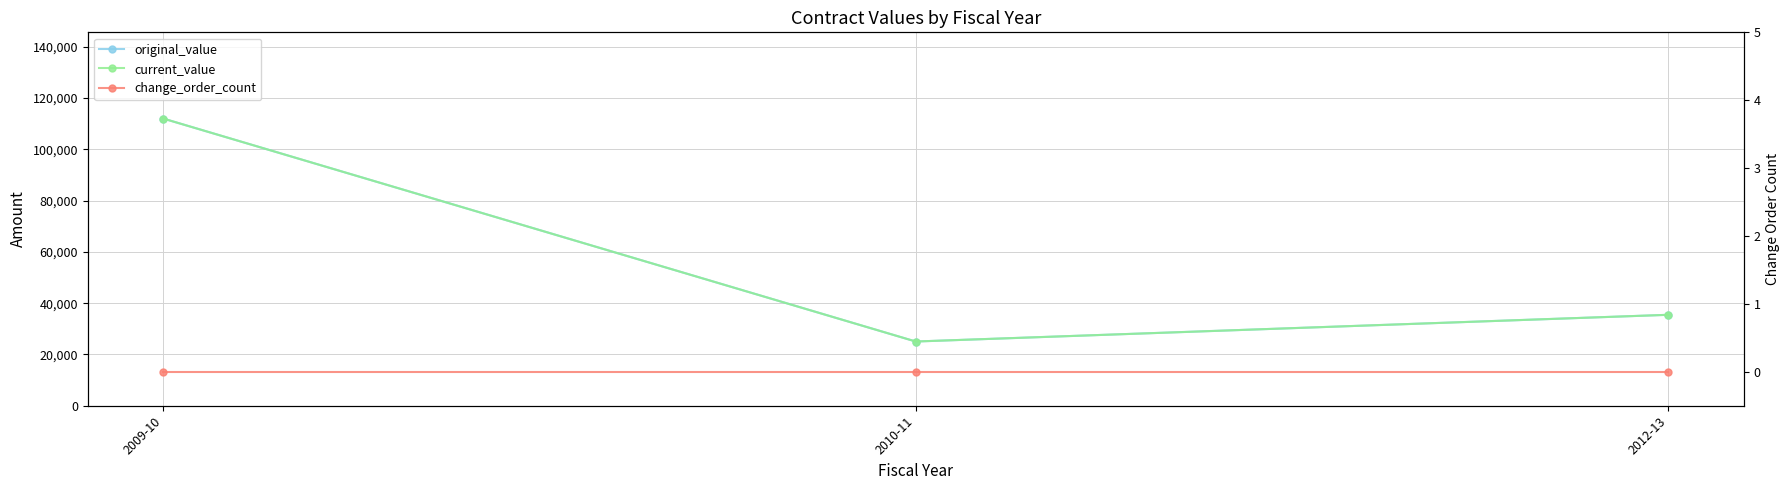

Does the chart display data point markers on the line(s)?

Yes